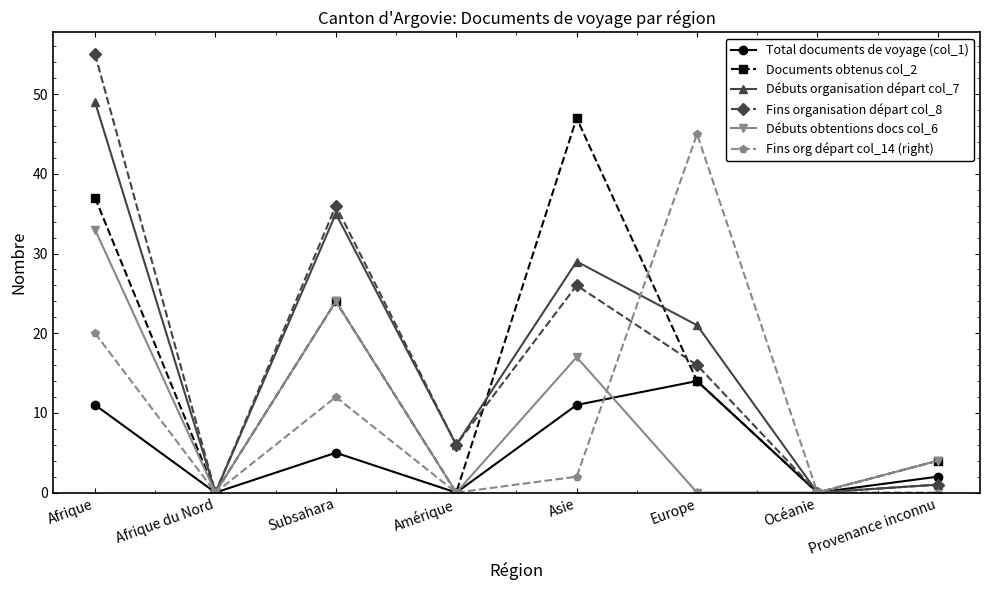

The value of Débuts obtentions docs col_6 at Afrique is 33. True or false?

True